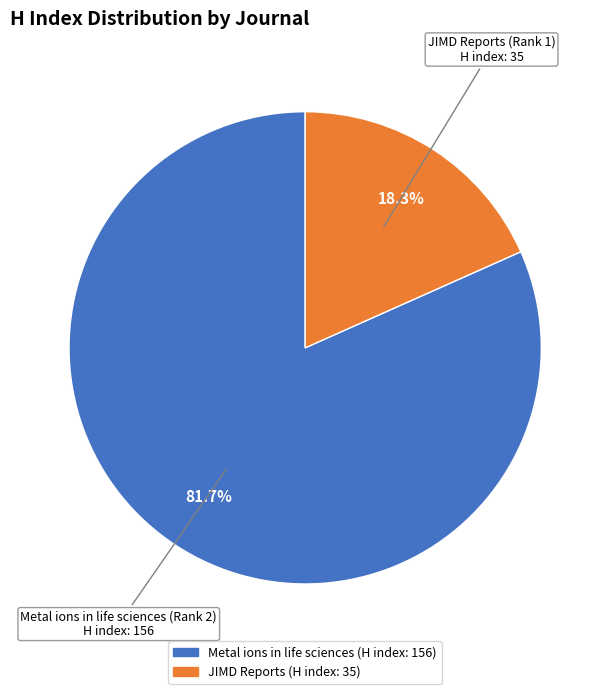

To the nearest percent, what is the average slice percentage?

50%